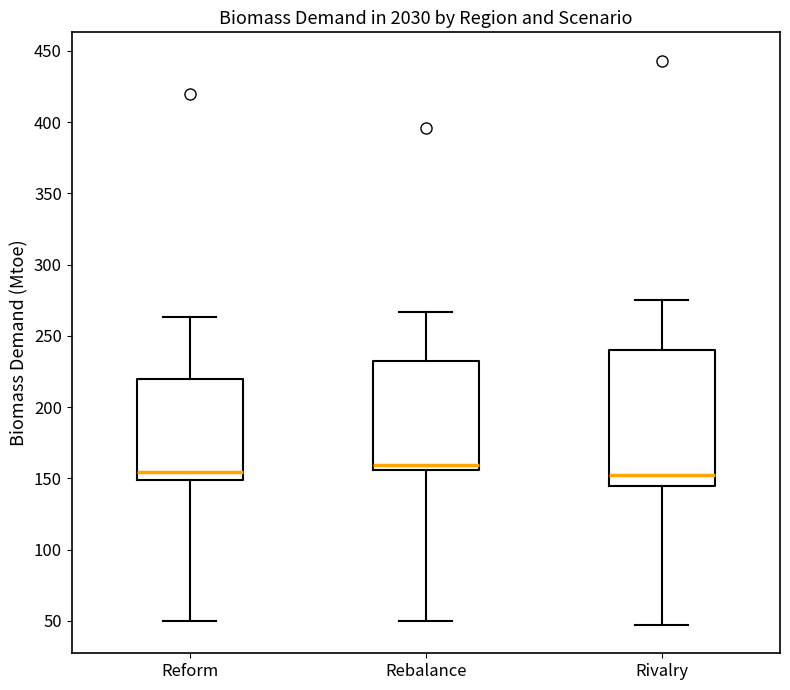

Reading left to right, transcribe this box plot: for each box, give where its median line is, the range the box spans, and where its two whiskers end, as read against the y-axis. The values are not printed on the chart, so give them approximately, as read against the axis.

Reform: median 155, box 150 to 220, whiskers 50 to 265
Rebalance: median 160, box 155 to 230, whiskers 50 to 265
Rivalry: median 150, box 145 to 240, whiskers 45 to 275